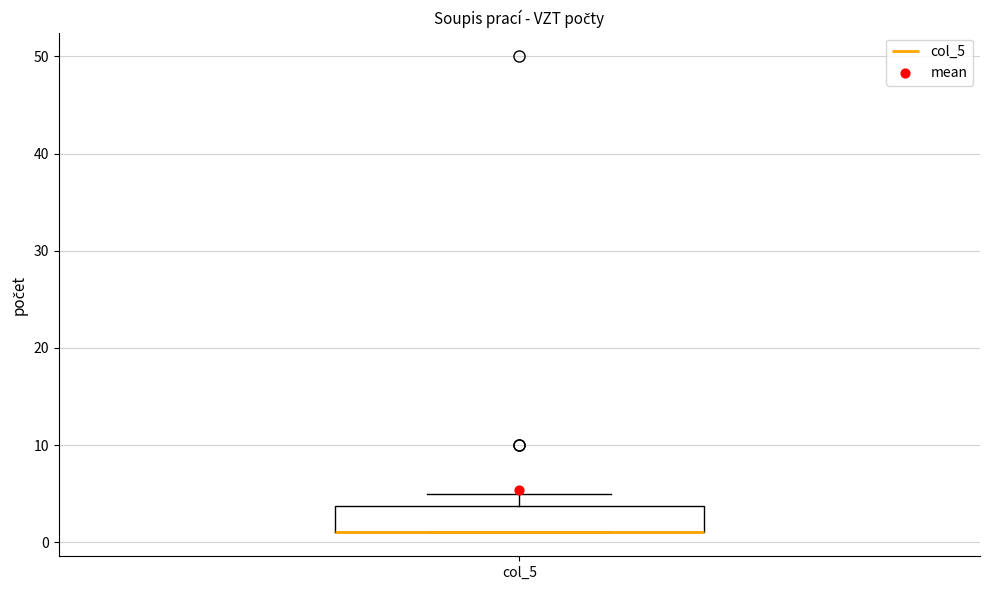

Where is the upper edge of the box for col_5 on the y-axis? The values are not printed on the chart, so give them approximately, as read against the axis.

4